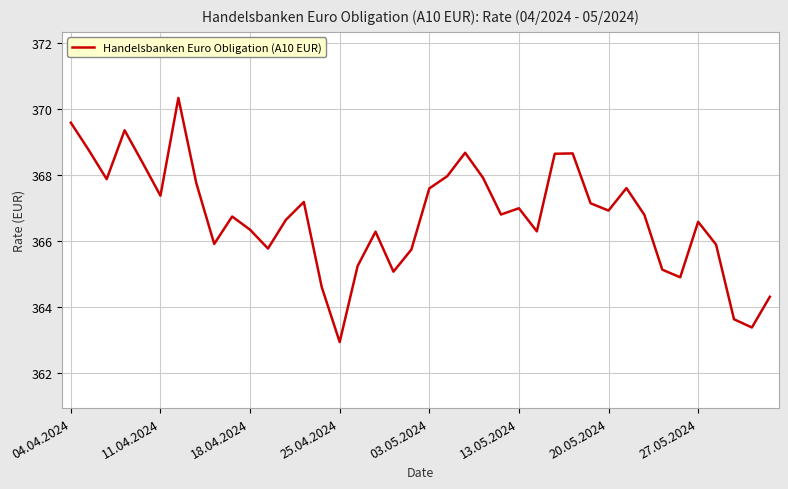

What is the greatest value displayed?

370.3